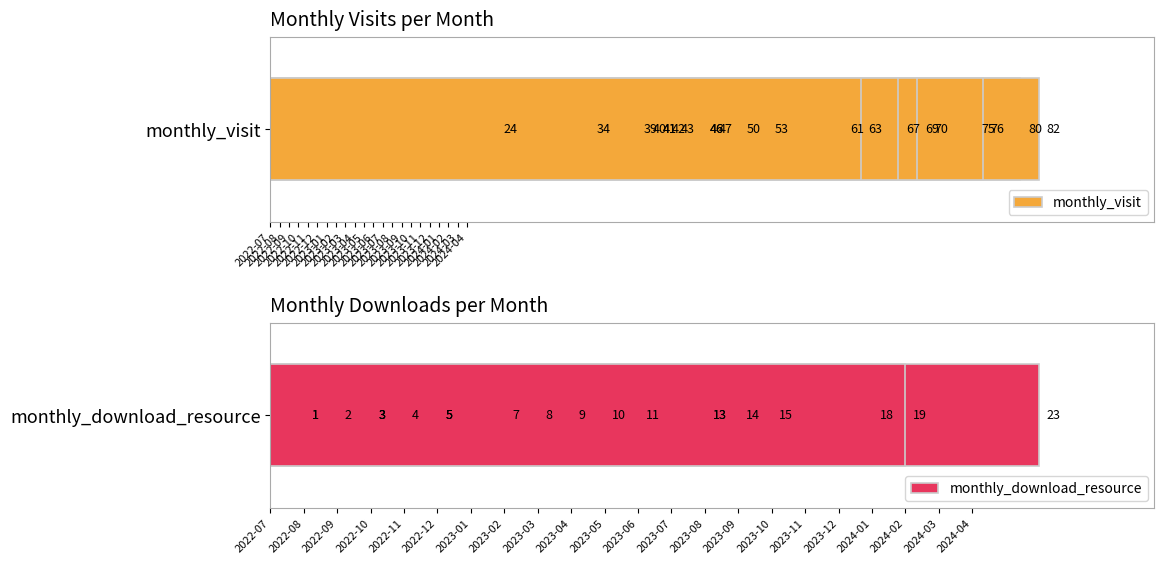

Rank the series by their average value, from lowest to highest.

monthly_download_resource, monthly_visit